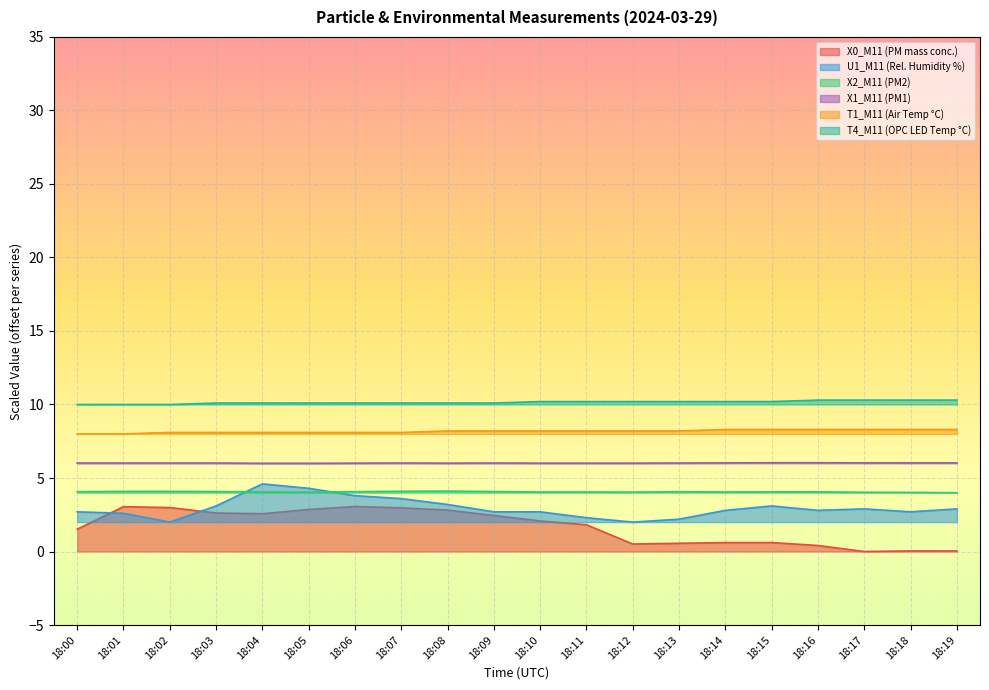

What is the sum of all U1_M11 (Rel. Humidity %) values?

59.0